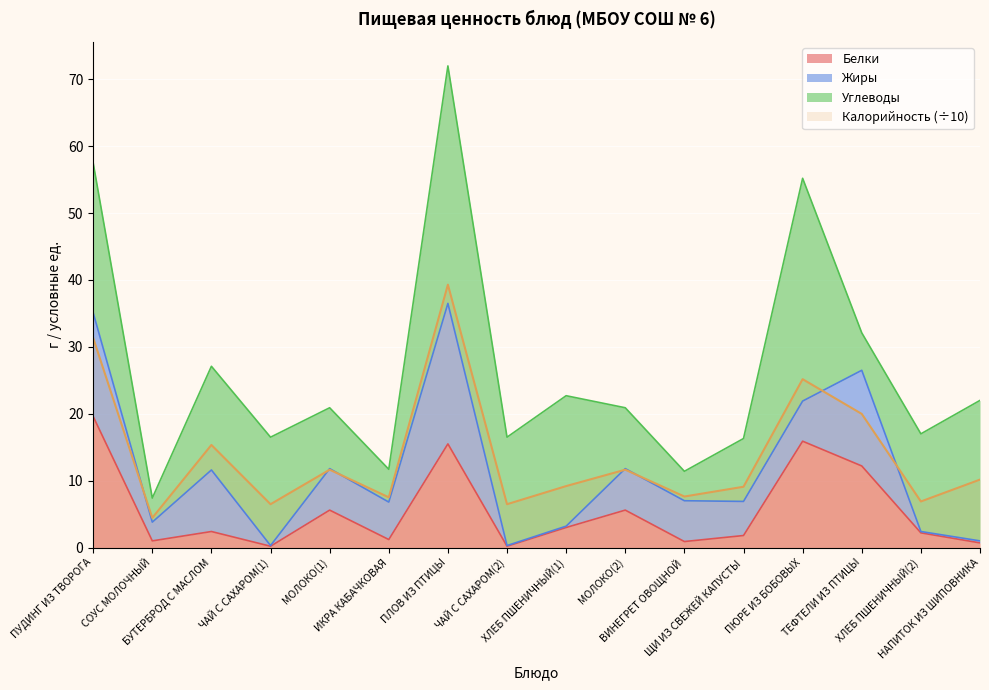

True or false: Калорийность has a value of 25.2 at ПЮРЕ ИЗ БОБОВЫХ.

True